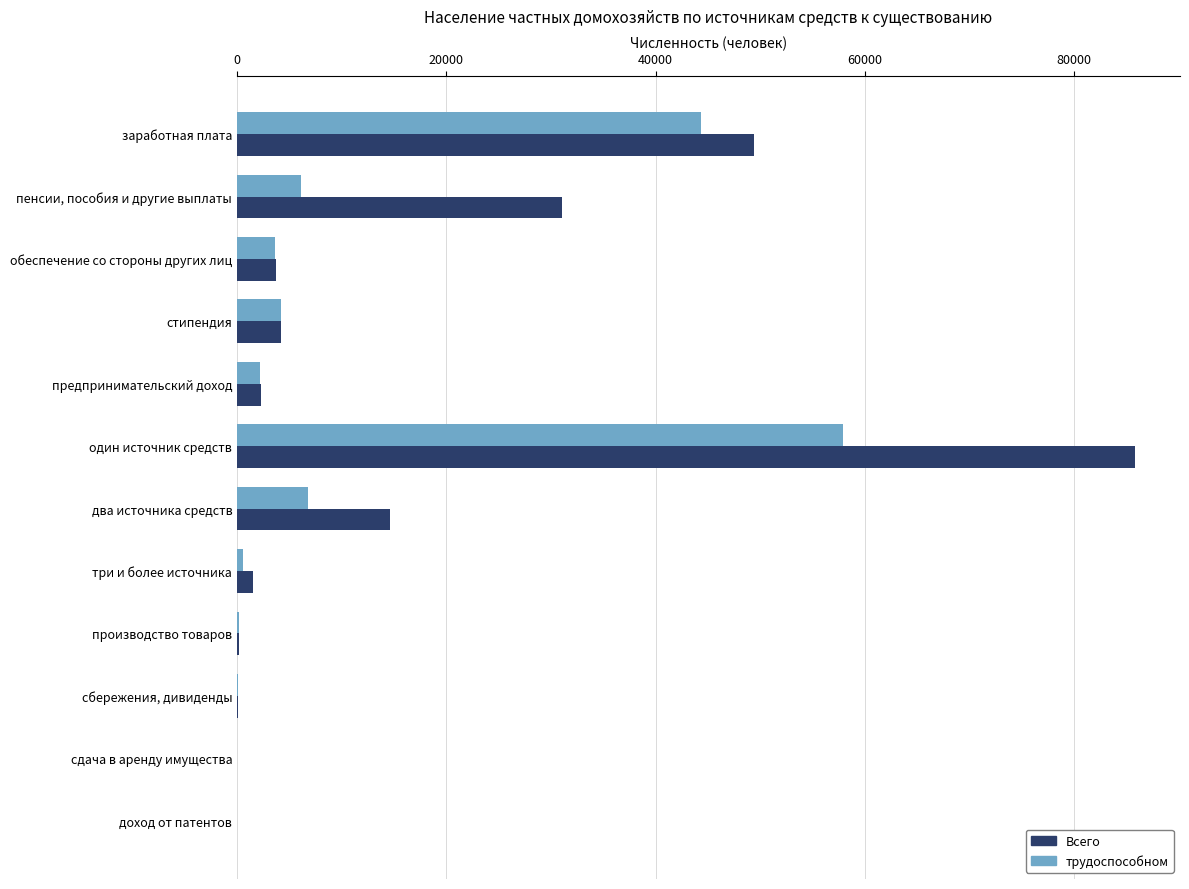

True or false: Всего has a value of 8028 at два источника средств.

False